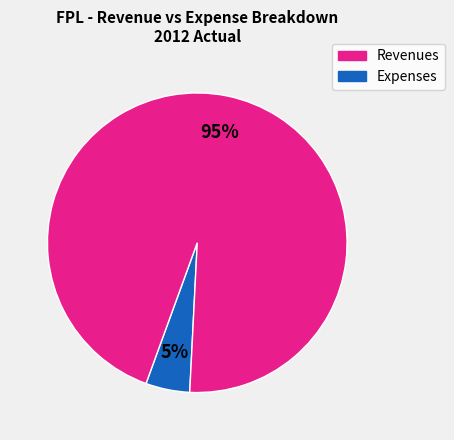

Does any single category account for the majority?

Yes